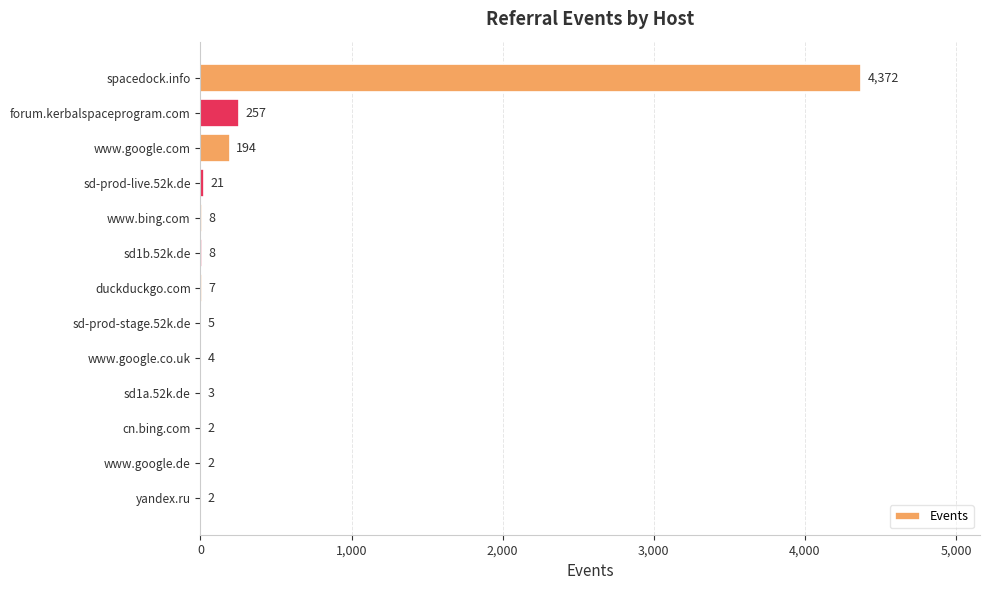

Which category has the highest value across all series?

spacedock.info